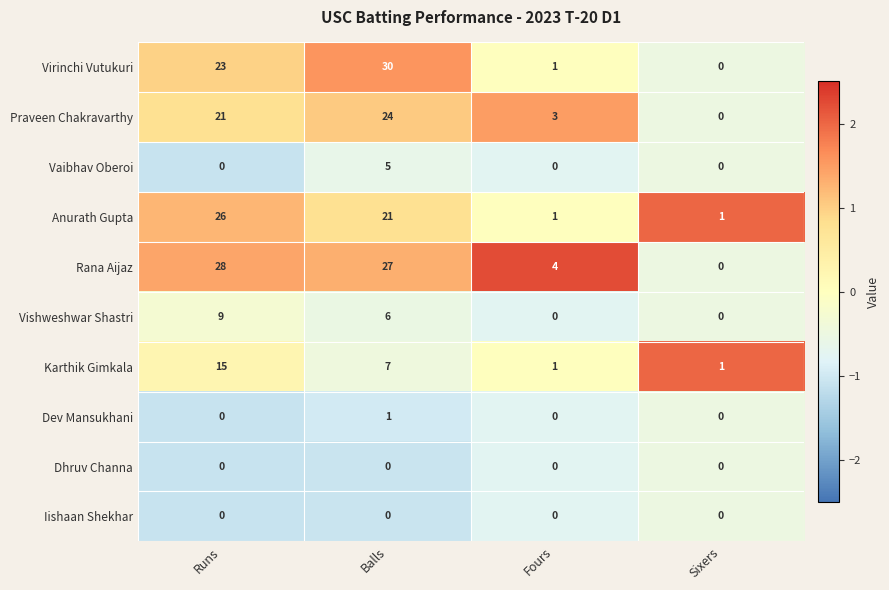

Which series has the widest spread of values?

Virinchi Vutukuri